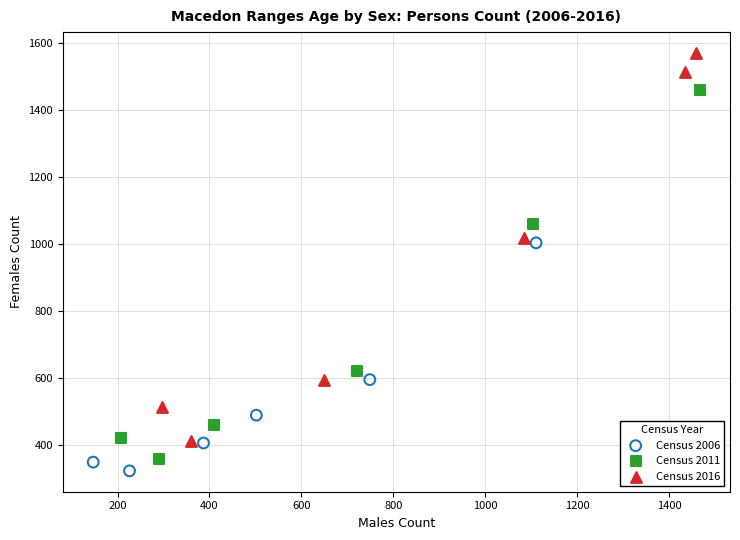

Which series contains the highest Y value?

Census 2016